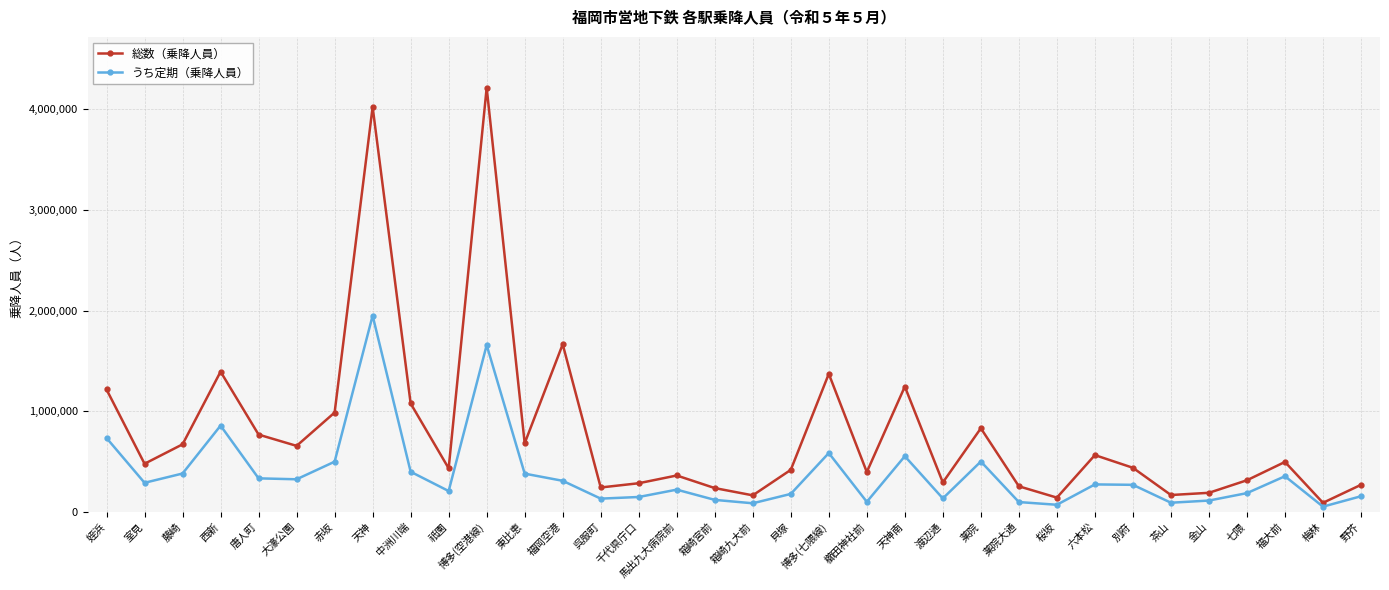

True or false: うち定期（乗降人員） and 総数（乗降人員） cross at least once.

False